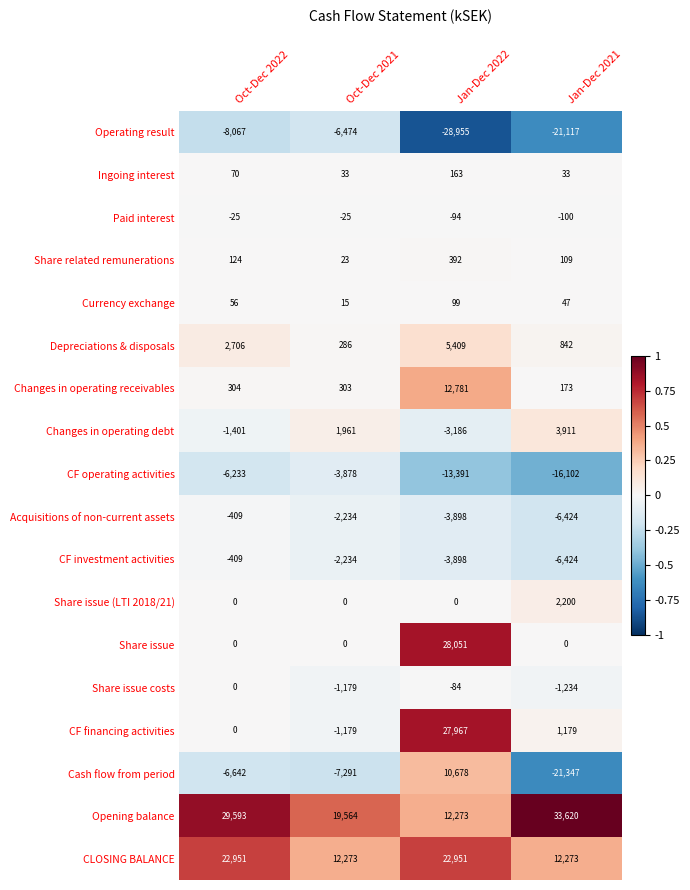

What is the difference between the CF investment activities values at Jan-Dec 2021 and Jan-Dec 2022?

2526